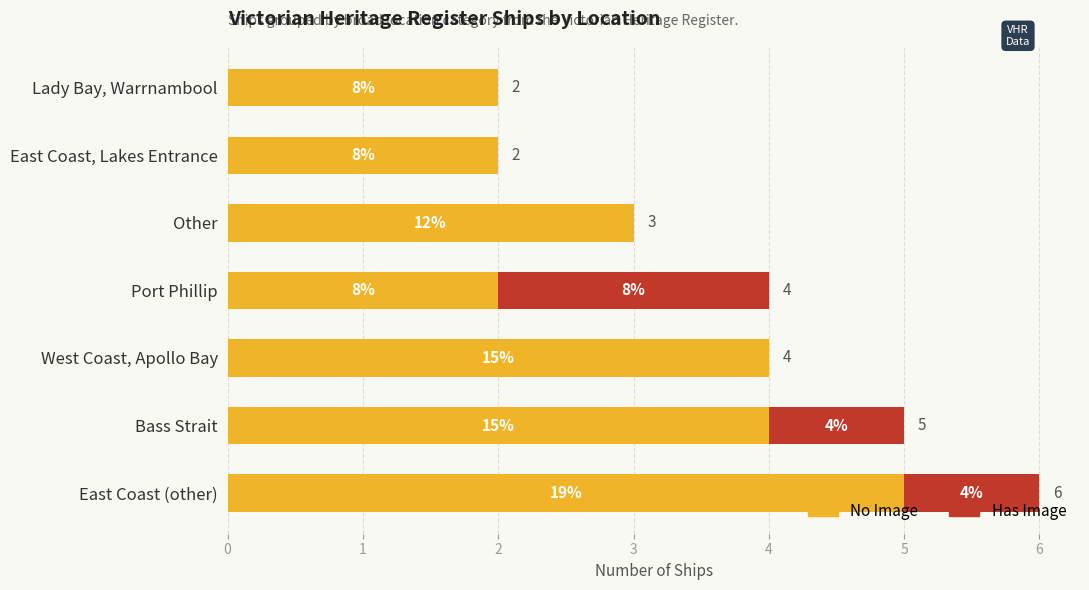

What are all the series names shown in the legend?

No Image, Has Image